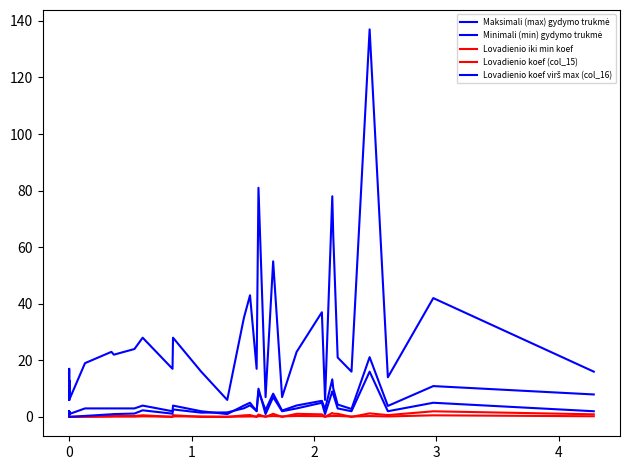

How many lines are shown in the chart?

5